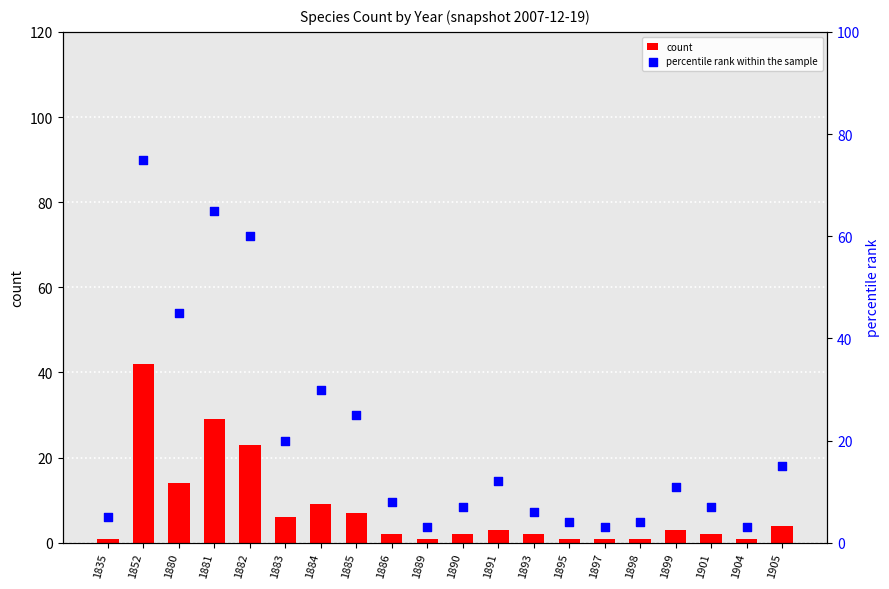

At which category is the sum across all series the highest?

1852